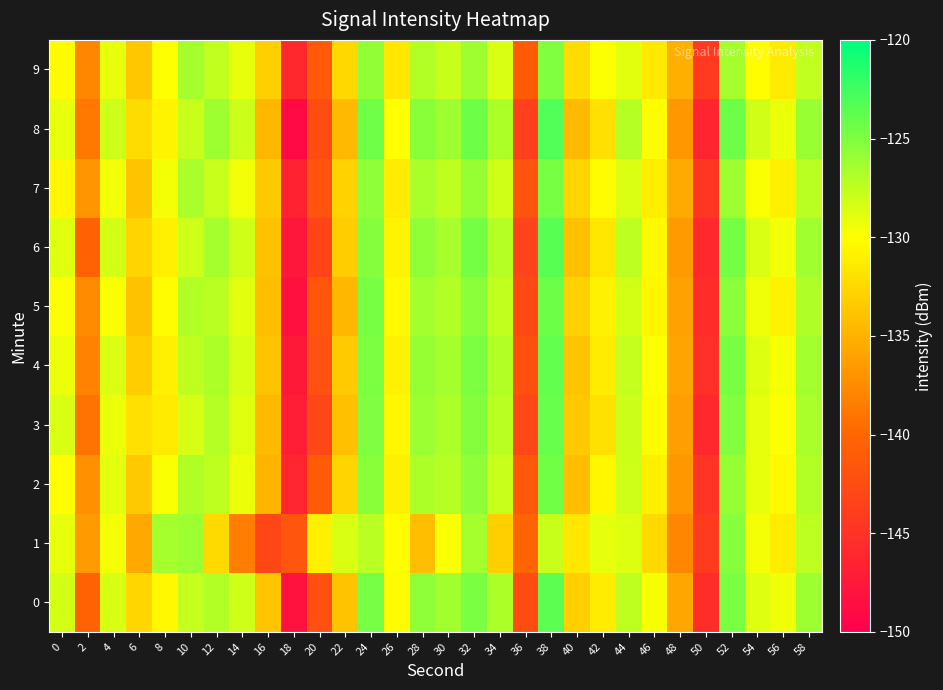

Rank the series by their maximum value, from highest to lowest.

8, 6, 0, 4, 3, 5, 2, 7, 9, 1